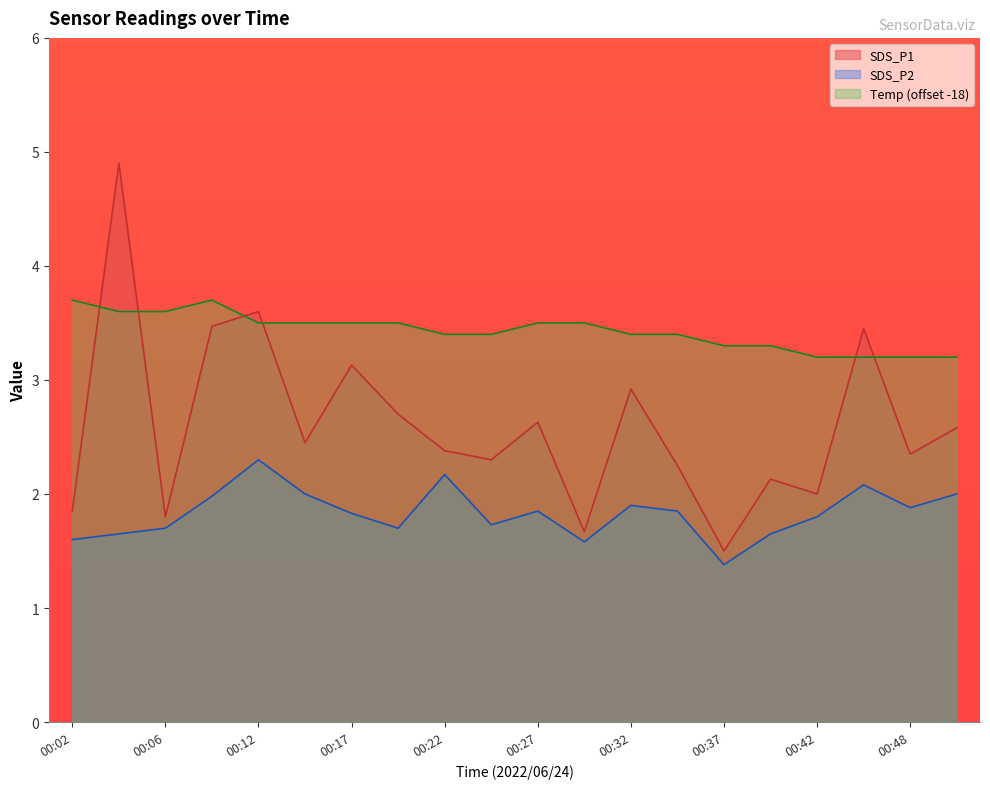

Which category has the highest value across all series?

00:04